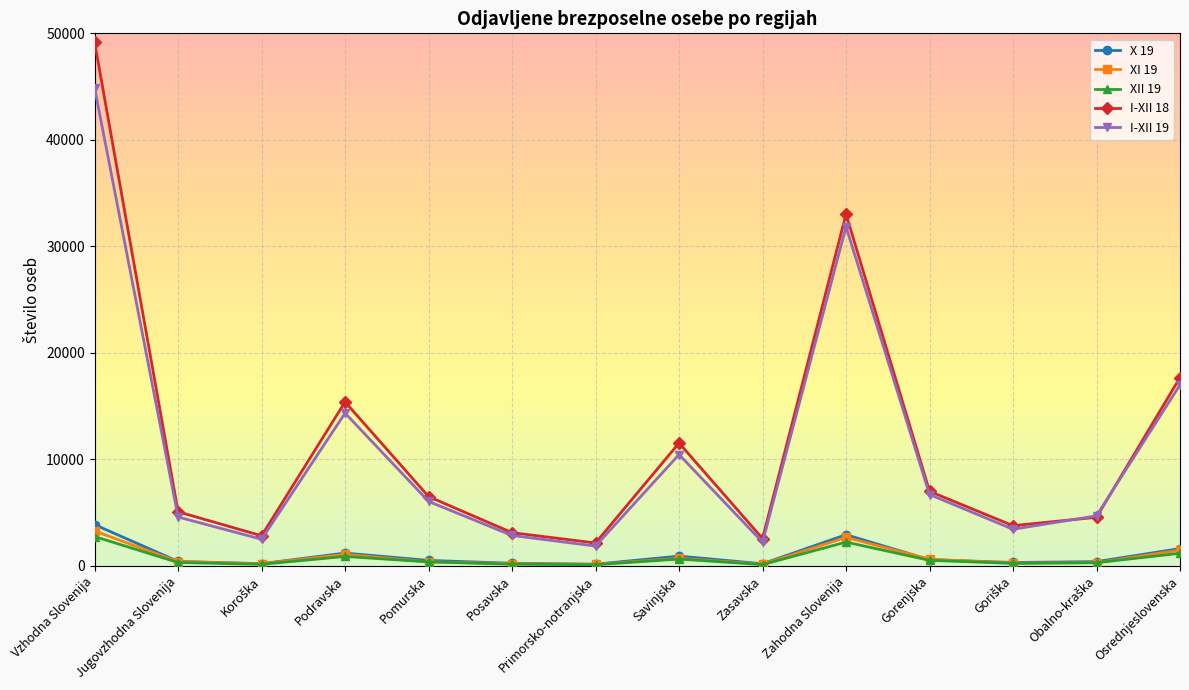

What is the label of the 4th point from the left?

Podravska